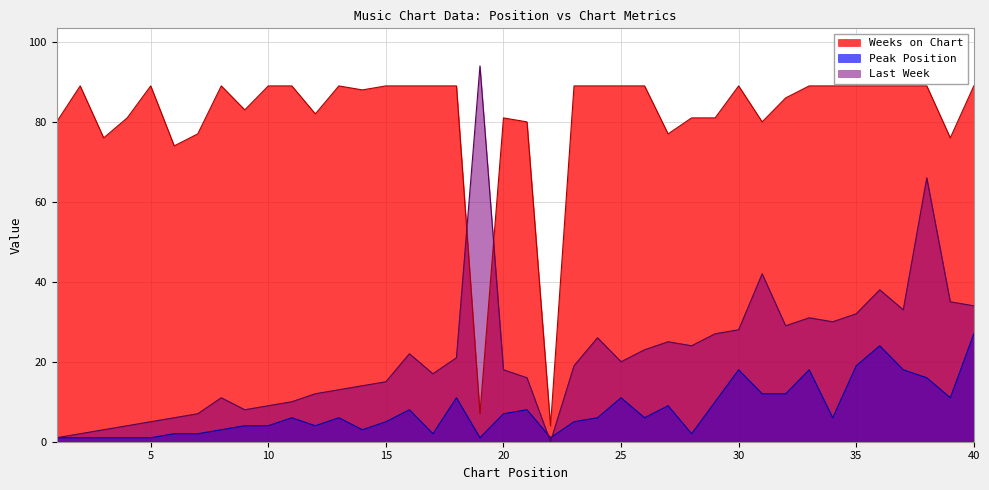

What is the spread (max minus min) of values at 3?

75